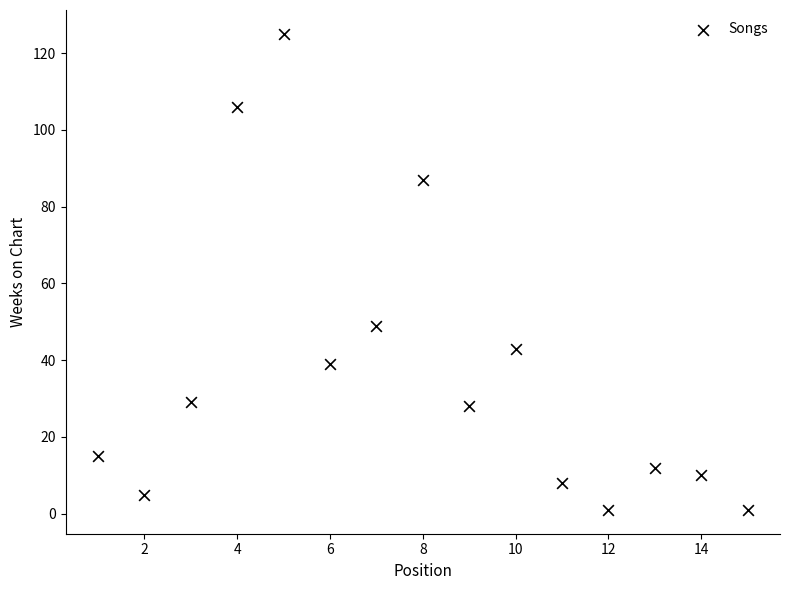

What is the range of Y values (max minus min)?

124